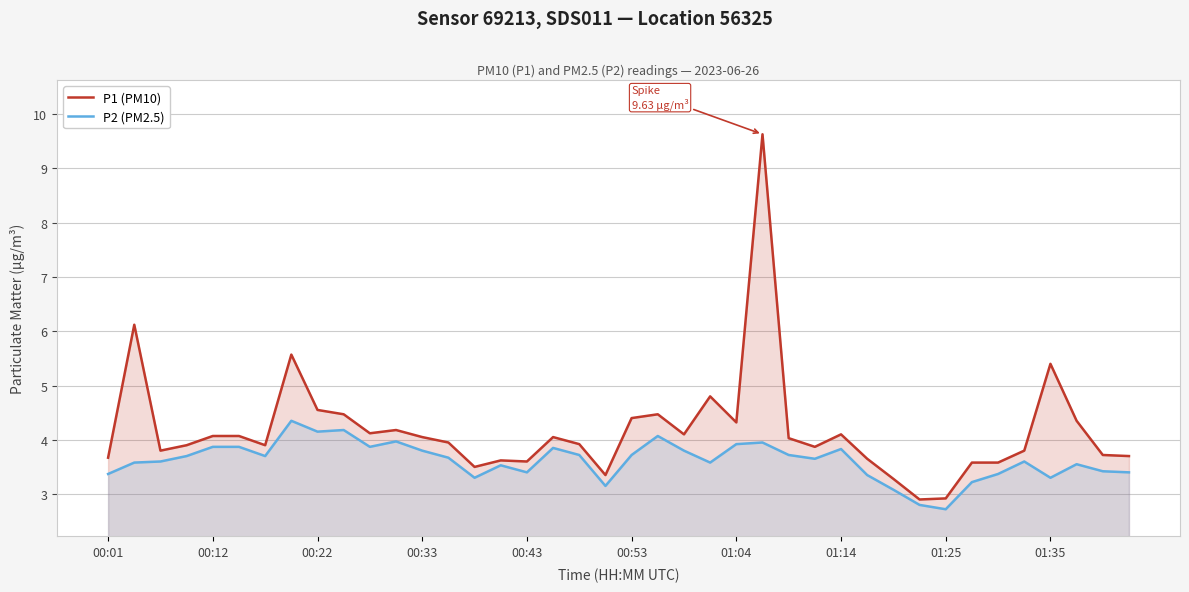

List the series in order of their overall mean, highest first.

P1 (PM10), P2 (PM2.5)